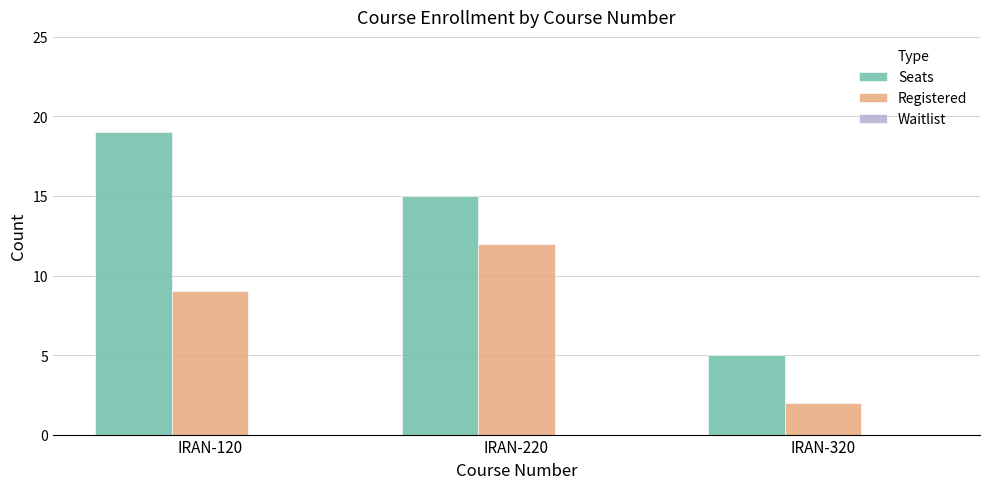

Where does the Seats series first go above 15?

IRAN-120